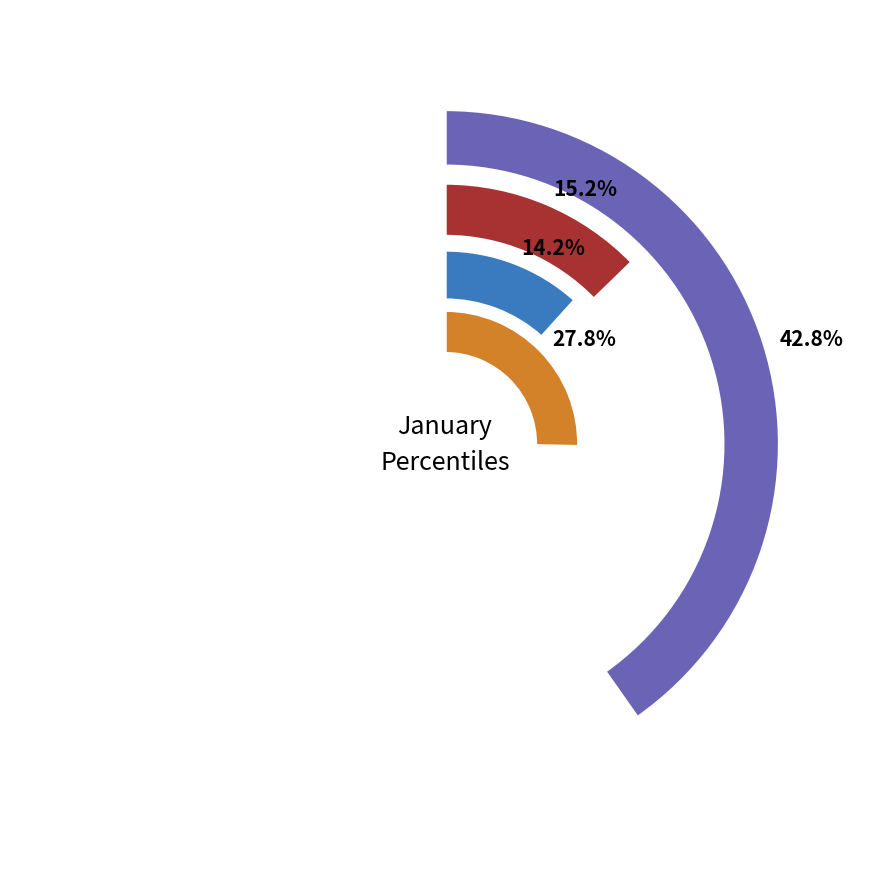

Which slice is the largest?

pct05